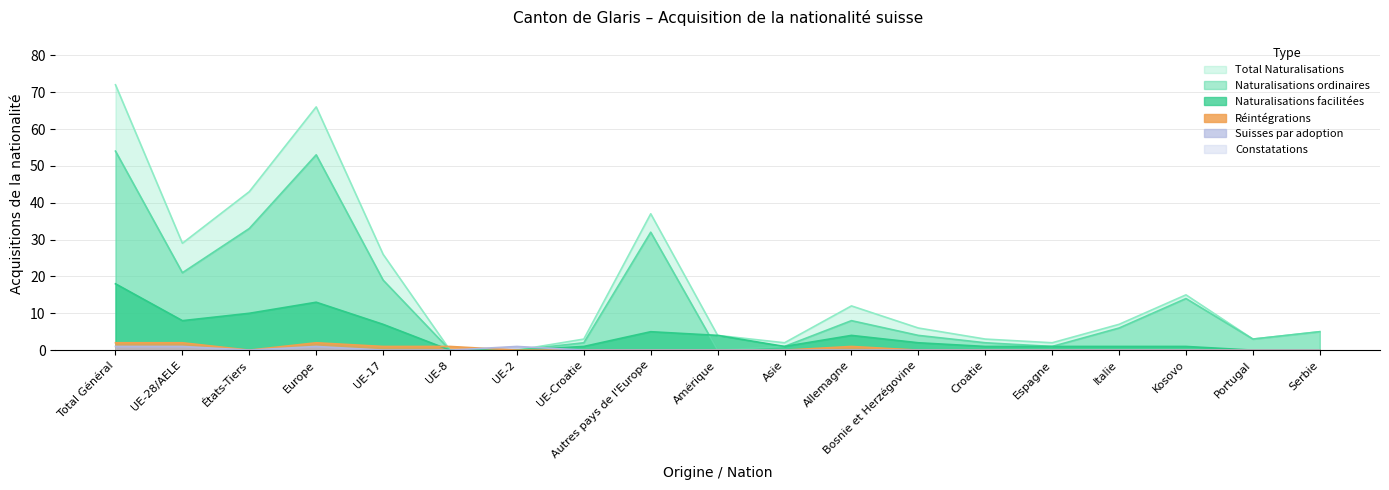

Between Serbie and Italie, which is larger?

Italie